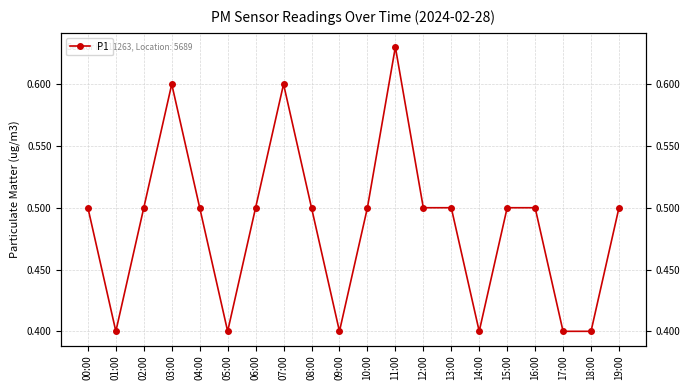

What is the approximate value at 02:00?

0.5